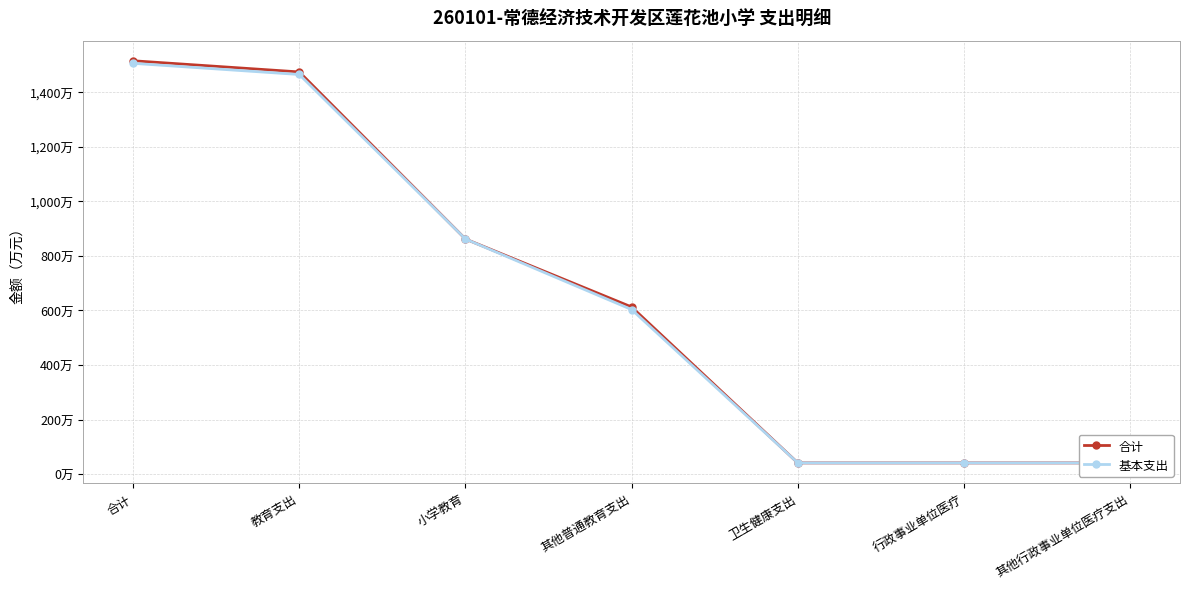

What are all the series names shown in the legend?

合计, 基本支出